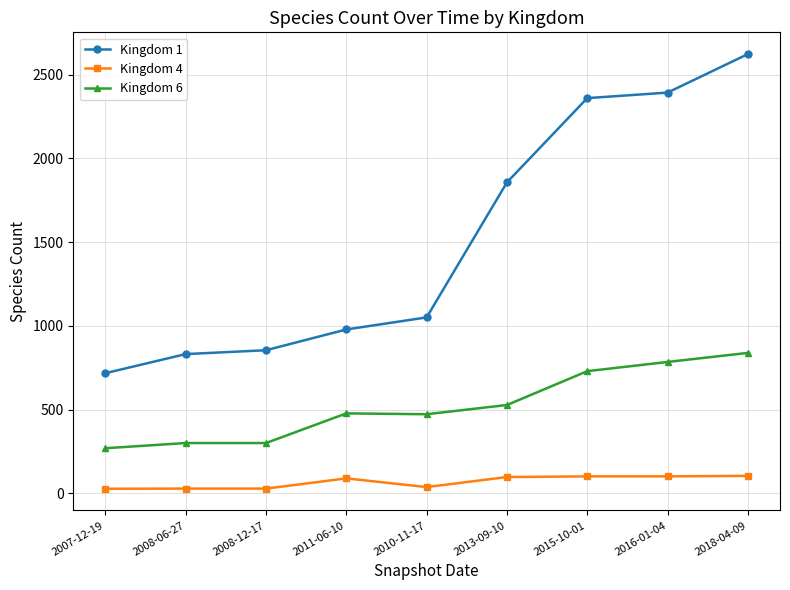

The value of Kingdom 6 at 2010-11-17 is 649. True or false?

False